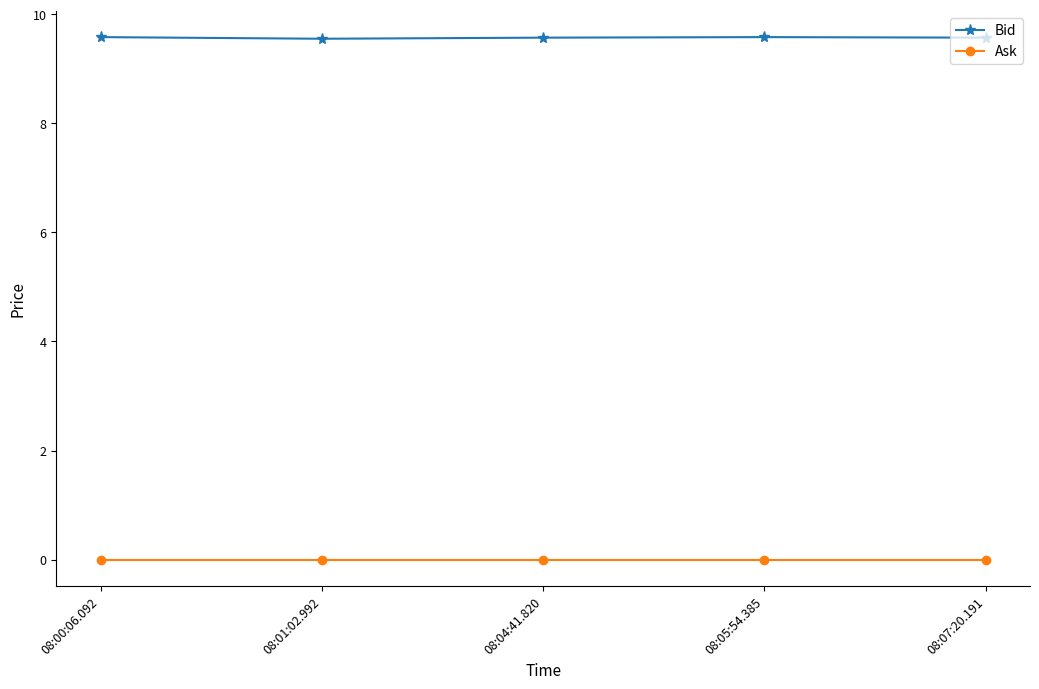

The Bid series shows 2.8 at 08:05:54.385. True or false?

False